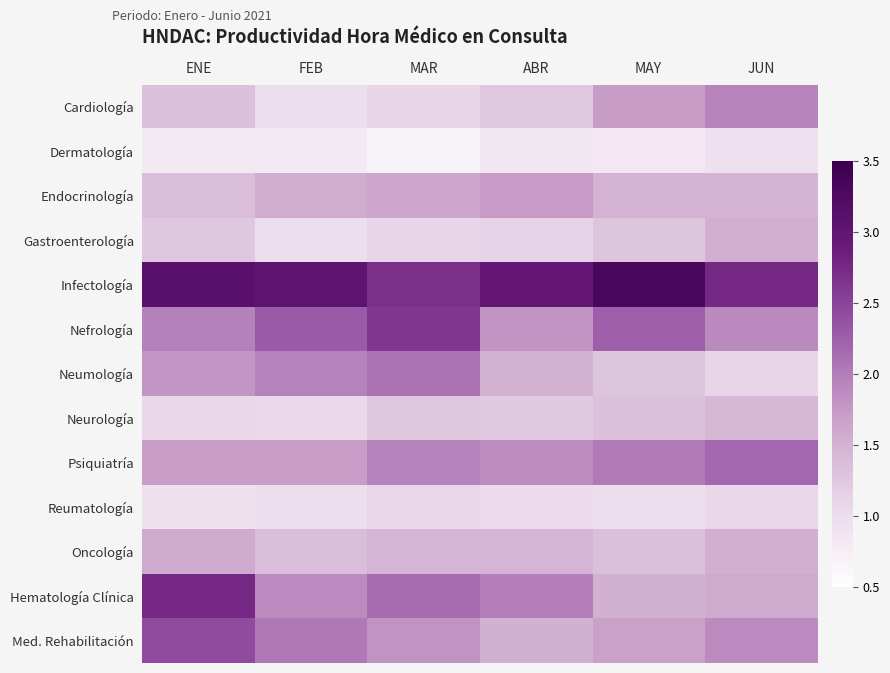

Reading left to right, what are all the values shown in this chart?

Cardiología: ENE=1.3	FEB=1.0	MAR=1.1	ABR=1.2	MAY=1.7	JUN=1.9
Dermatología: ENE=0.8	FEB=0.8	MAR=0.7	ABR=0.8	MAY=0.8	JUN=0.9
Endocrinología: ENE=1.4	FEB=1.6	MAR=1.6	ABR=1.7	MAY=1.5	JUN=1.5
Gastroenterología: ENE=1.3	FEB=1.0	MAR=1.1	ABR=1.1	MAY=1.3	JUN=1.5
Infectología: ENE=3.1	FEB=3.1	MAR=2.7	ABR=3.0	MAY=3.3	JUN=2.8
Nefrología: ENE=2.0	FEB=2.3	MAR=2.6	ABR=1.8	MAY=2.3	JUN=1.9
Neumología: ENE=1.8	FEB=1.9	MAR=2.1	ABR=1.5	MAY=1.3	JUN=1.1
Neurología: ENE=1.1	FEB=1.0	MAR=1.3	ABR=1.2	MAY=1.3	JUN=1.4
Psiquiatría: ENE=1.7	FEB=1.7	MAR=1.9	ABR=1.8	MAY=2.0	JUN=2.2
Reumatología: ENE=0.9	FEB=1.0	MAR=1.1	ABR=1.0	MAY=1.0	JUN=1.1
Oncología: ENE=1.6	FEB=1.4	MAR=1.5	ABR=1.5	MAY=1.3	JUN=1.5
Hematología Clínica: ENE=2.8	FEB=1.9	MAR=2.1	ABR=2.0	MAY=1.5	JUN=1.6
Med. Rehabilitación: ENE=2.4	FEB=2.0	MAR=1.8	ABR=1.5	MAY=1.7	JUN=1.9